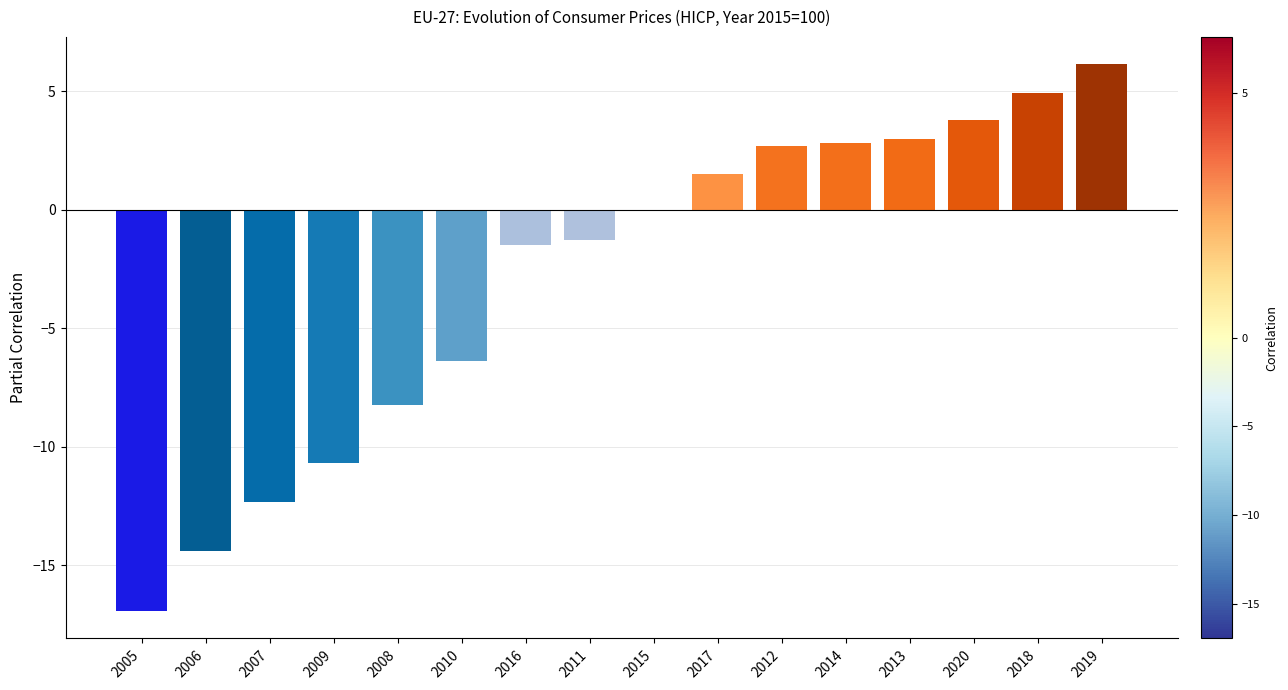

Where is the data nearest to the value -5?

2010